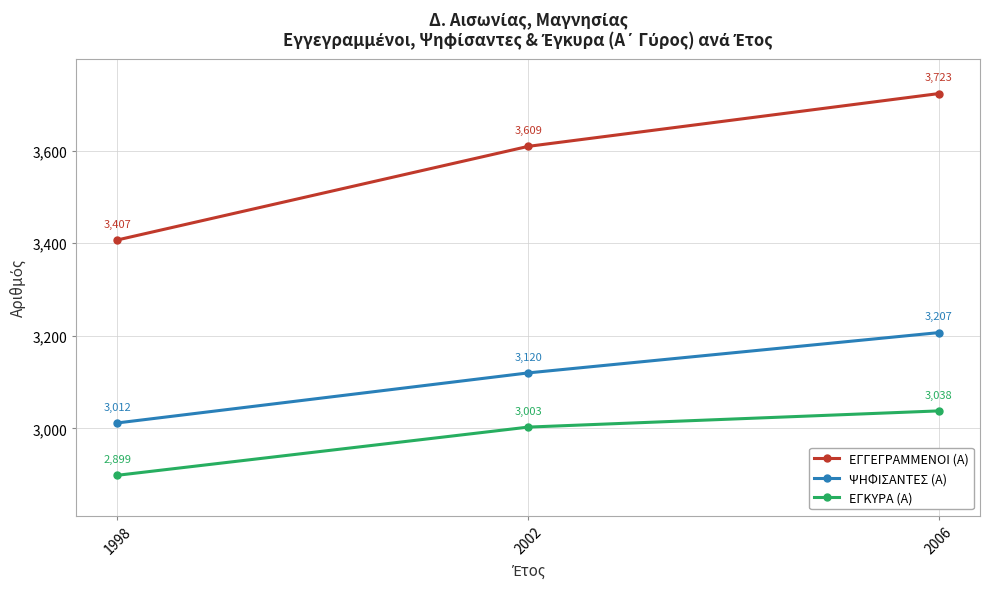

Which label corresponds to the smallest value in the chart?

1998